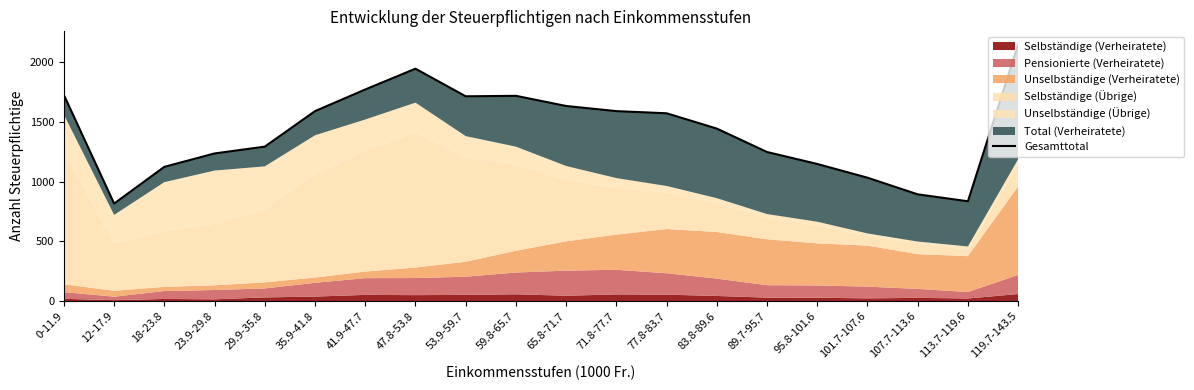

At which category does the data reach its first local peak?

47.8-53.8